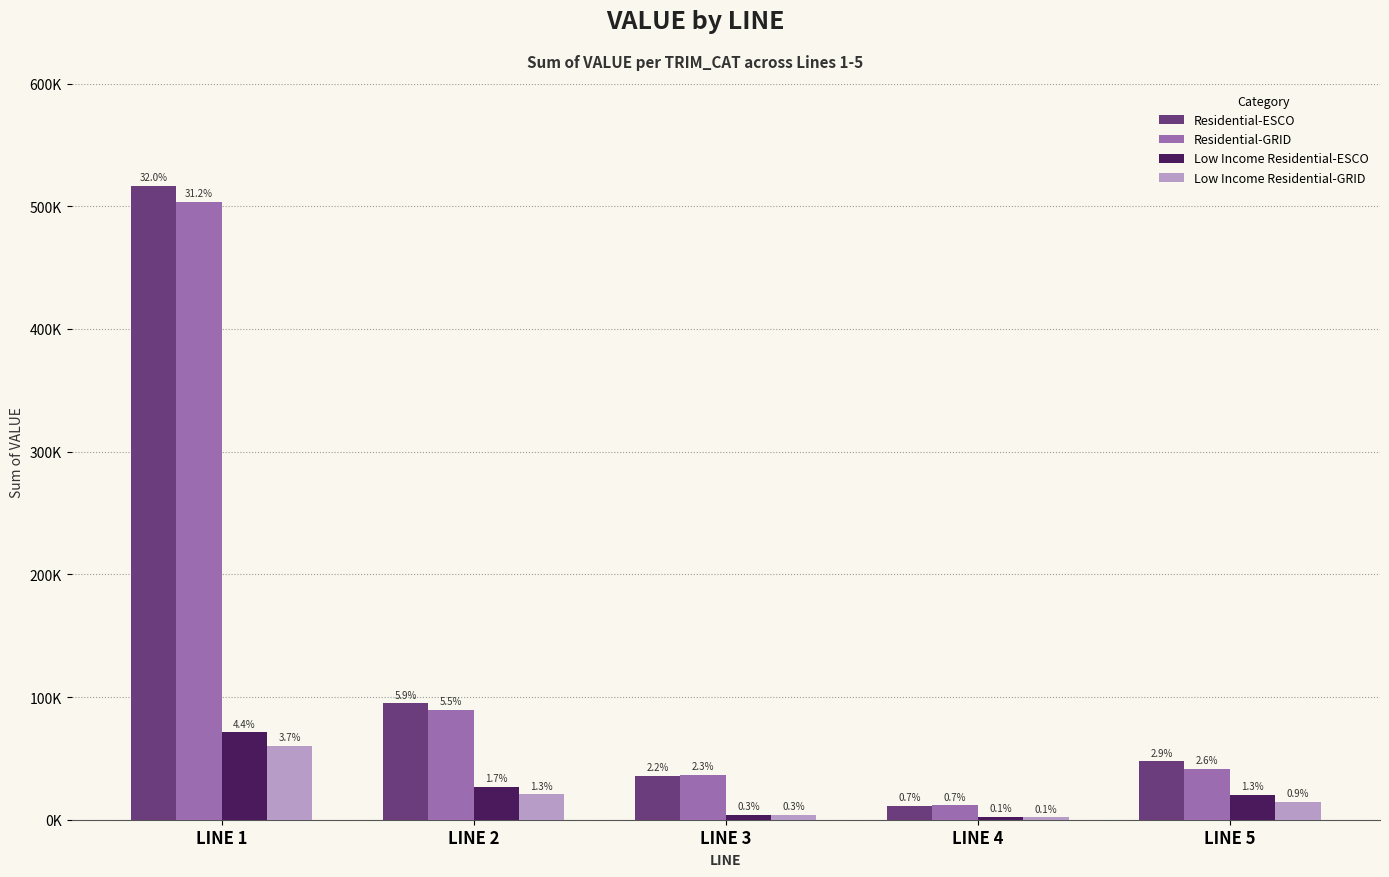

Does the chart contain any negative values?

No